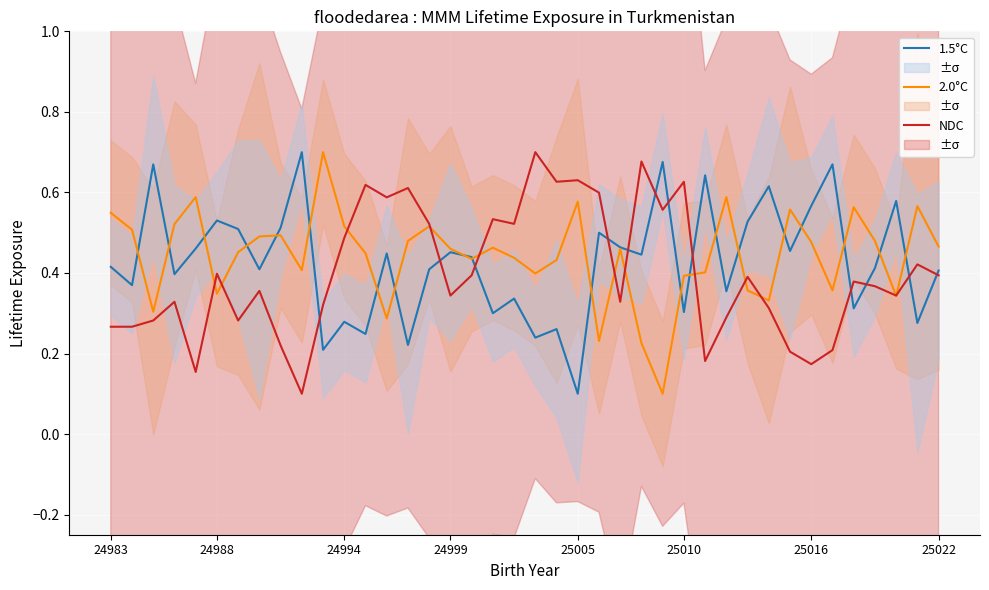

How many interior local valleys does the NDC series have?

12